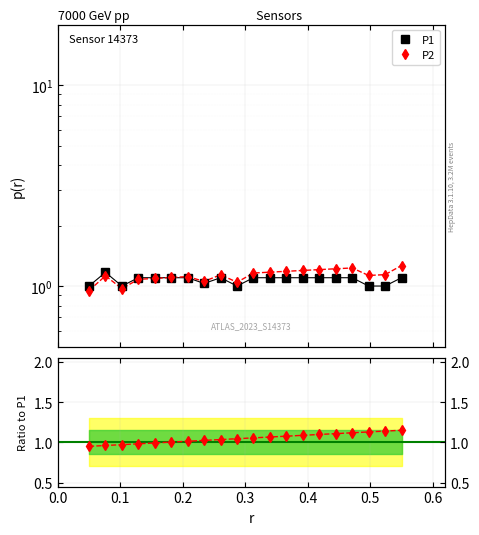

Reading right to left, transcribe all the data shown in this chart.

P1: 1.1	1.0	1.0	1.1	1.1	1.1	1.1	1.1	1.1	1.1	1.0	1.1	1.0	1.1	1.1	1.1	1.1	1.0	1.2	1.0
P2: 1.3	1.1	1.1	1.2	1.2	1.2	1.2	1.2	1.2	1.2	1.0	1.1	1.1	1.1	1.1	1.1	1.1	1.0	1.1	0.9
P2/P1: 1.1	1.1	1.1	1.1	1.1	1.1	1.1	1.1	1.1	1.1	1.0	1.0	1.0	1.0	1.0	1.0	1.0	1.0	1.0	0.9